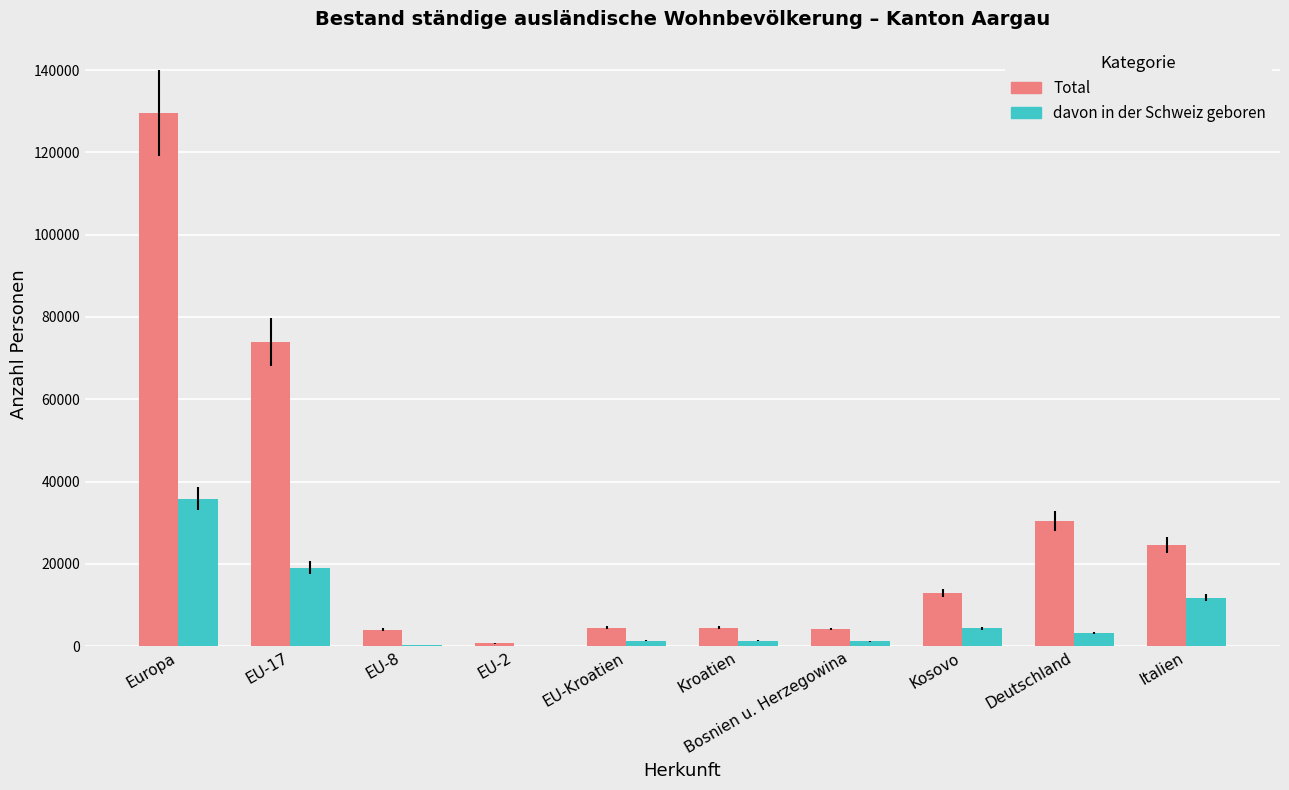

Where is Total nearest to the value 65118?

EU-17